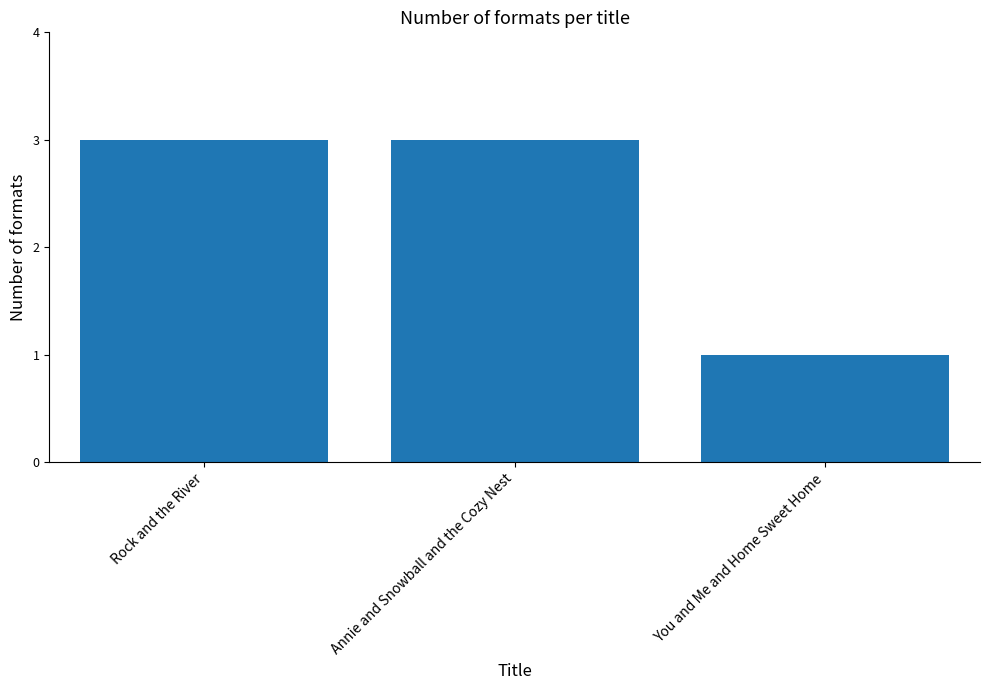

What is the ratio of the value at You and Me and Home Sweet Home to the value at Rock and the River?

0.3